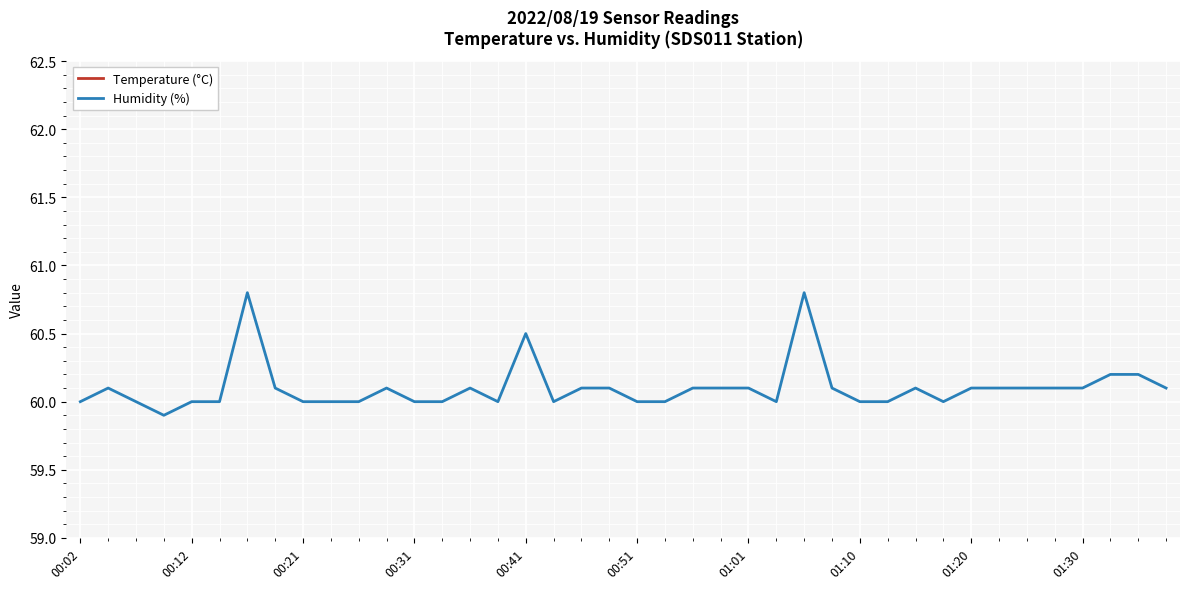

True or false: Temperature (°C) has more than 1 points higher than both neighbors.

True